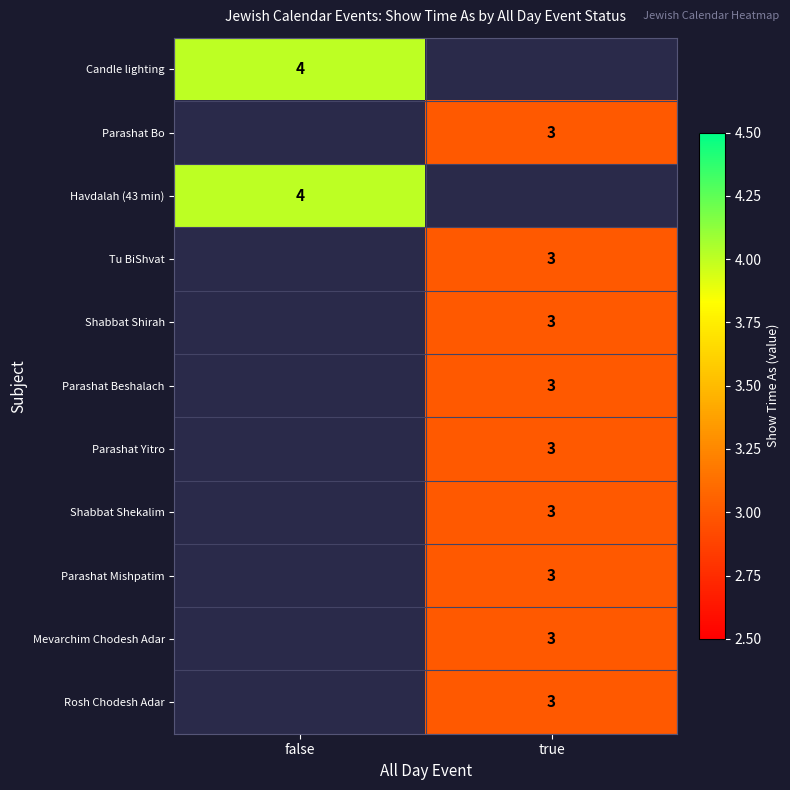

What is the smallest value displayed?

3.0